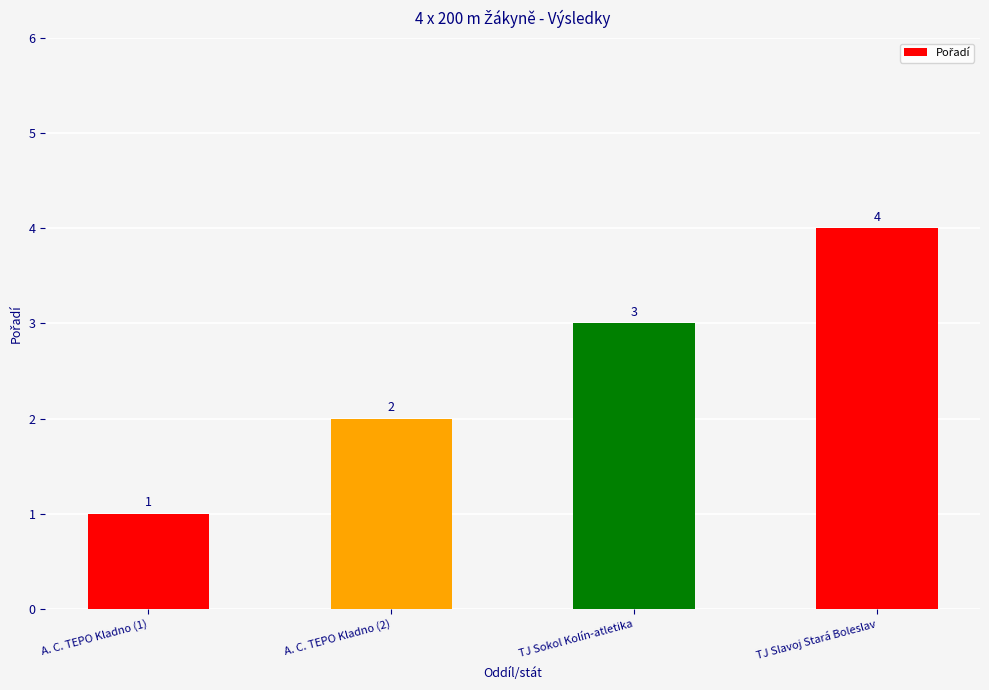

True or false: the data shows 3 at TJ Sokol Kolín-atletika.

True